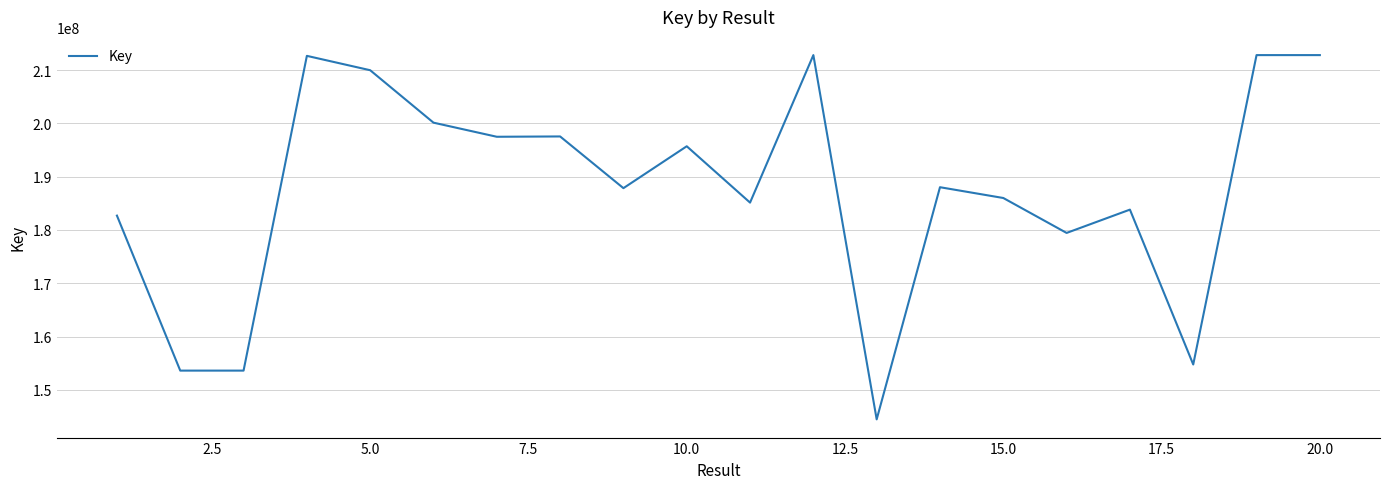

What is the greatest value displayed?

212794077